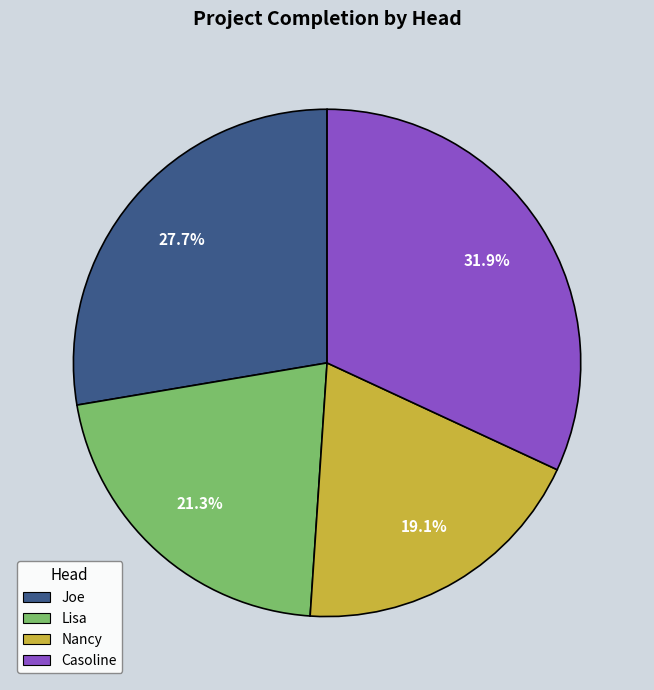

To the nearest percent, what is the difference between the largest and smallest slice percentages?

13%